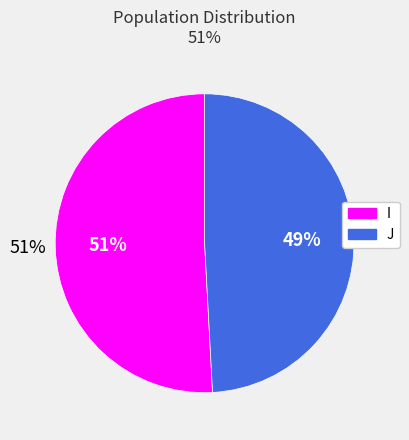

How many slices are in this pie chart?

2